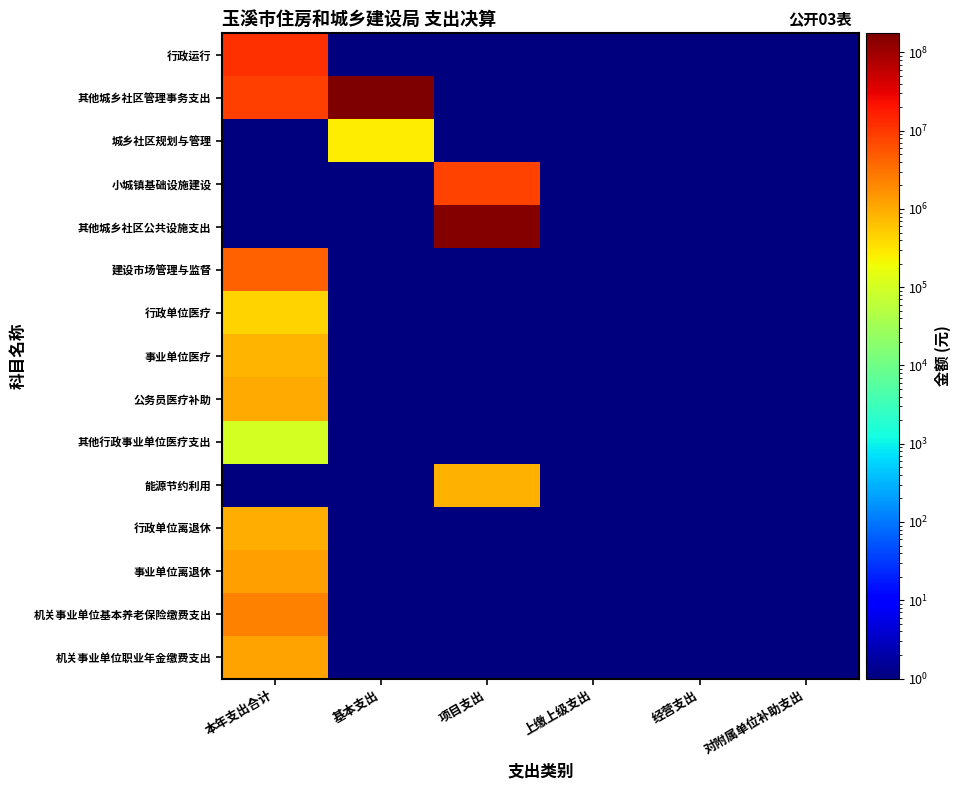

Which series has the largest total across all categories?

其他城乡社区管理事务支出